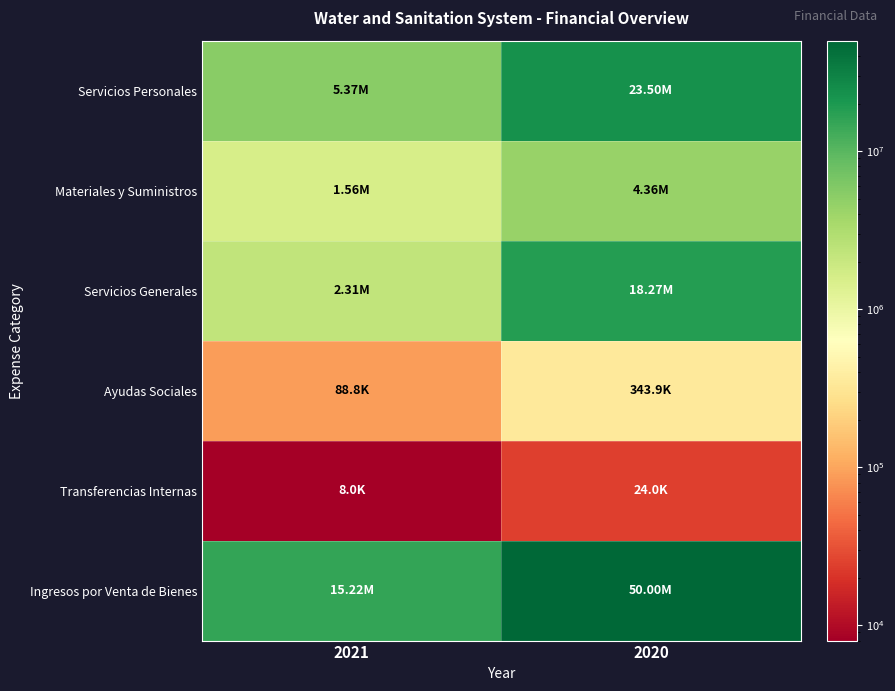

Rank the series at 2021 from lowest to highest value.

Transferencias Internas, Ayudas Sociales, Materiales y Suministros, Servicios Generales, Servicios Personales, Ingresos por Venta de Bienes